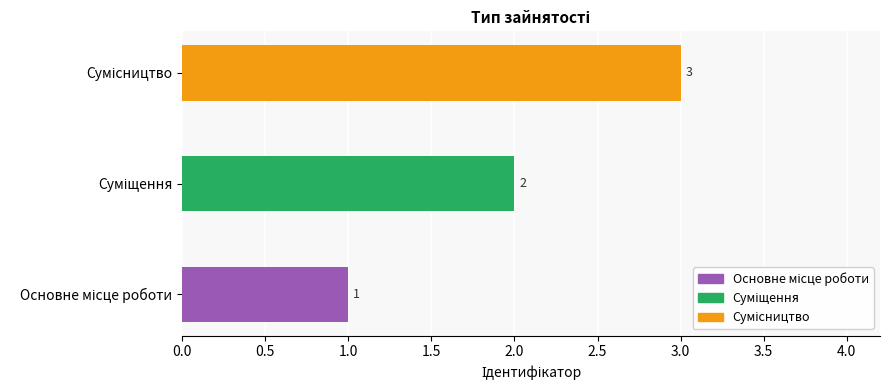

Count the values in the range 1 to 3.

3